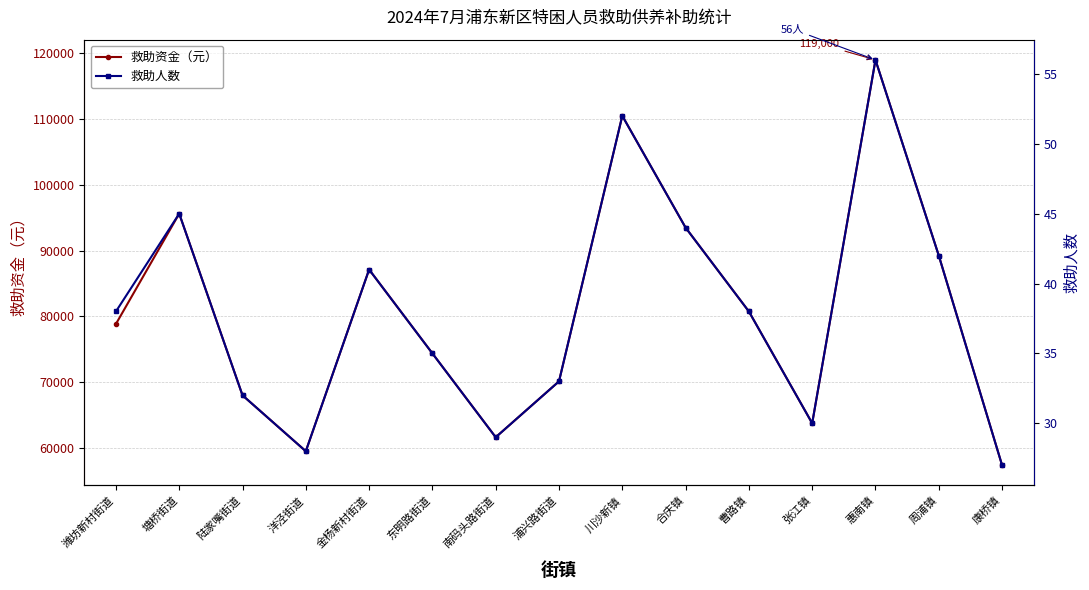

True or false: 救助资金（元） and 救助人数 cross at least once.

False